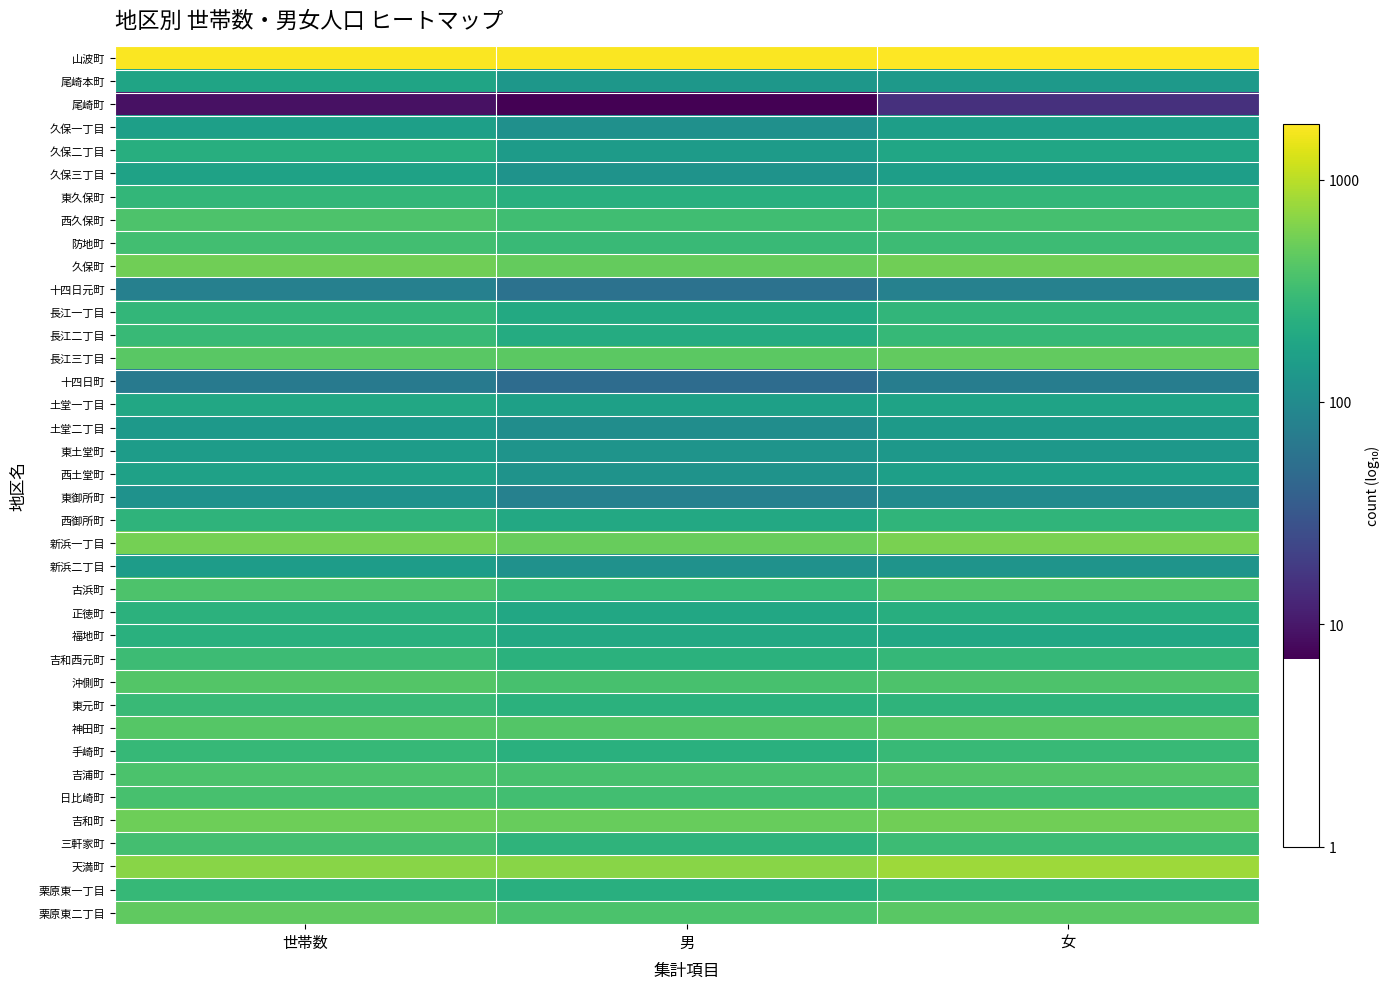

Between 世帯数 and 女, which is larger?

女